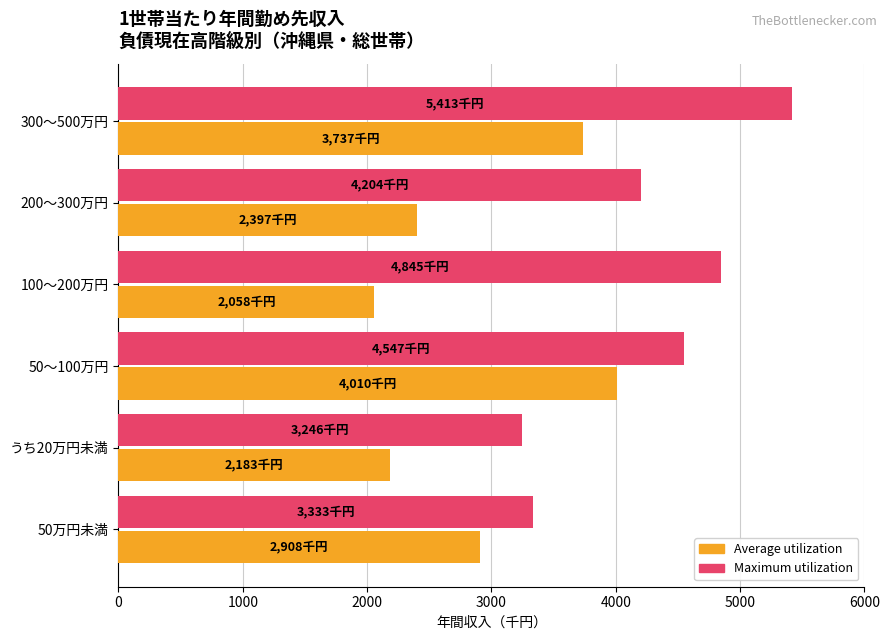

What is the difference between the maximum and minimum values in the Maximum utilization series?

2167